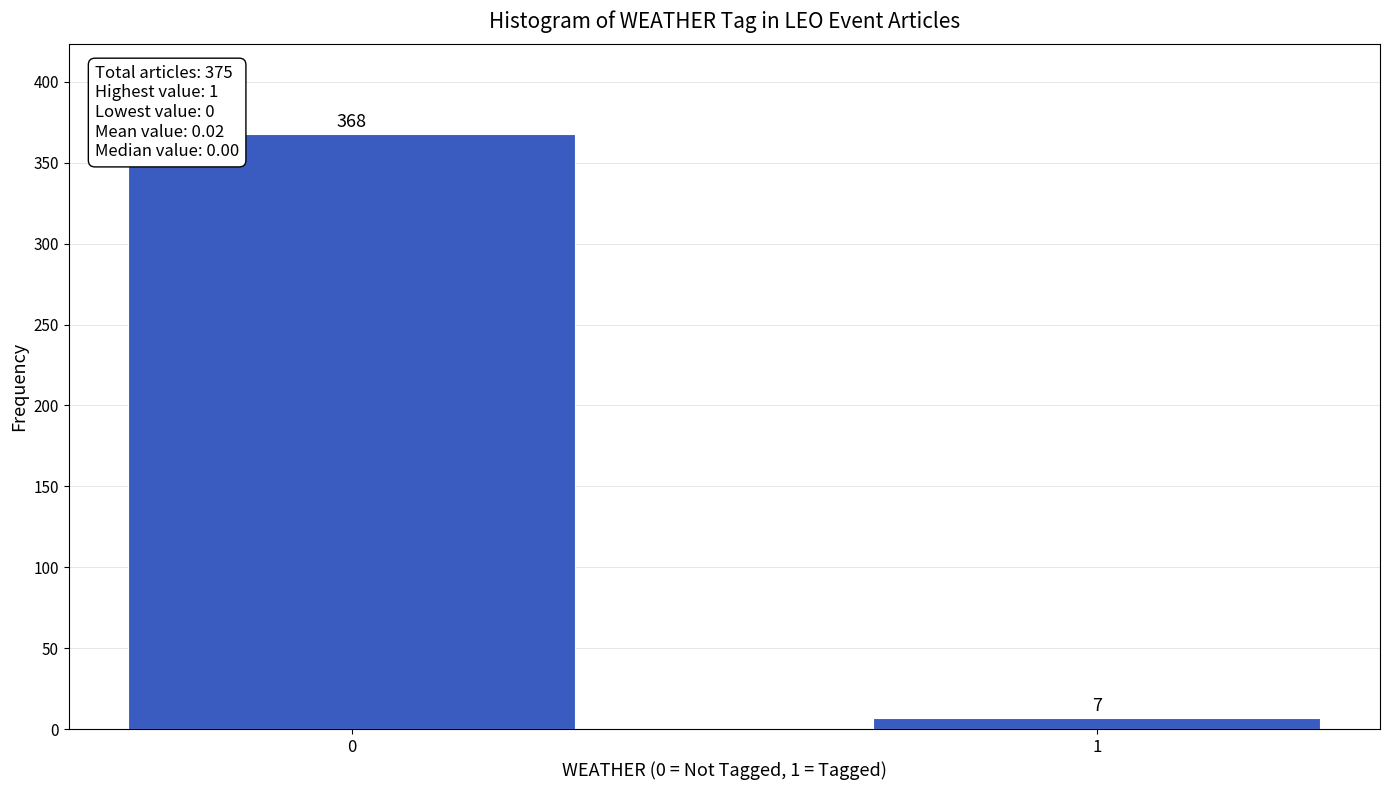

Reading left to right, list all the values displayed in this chart.

368	7